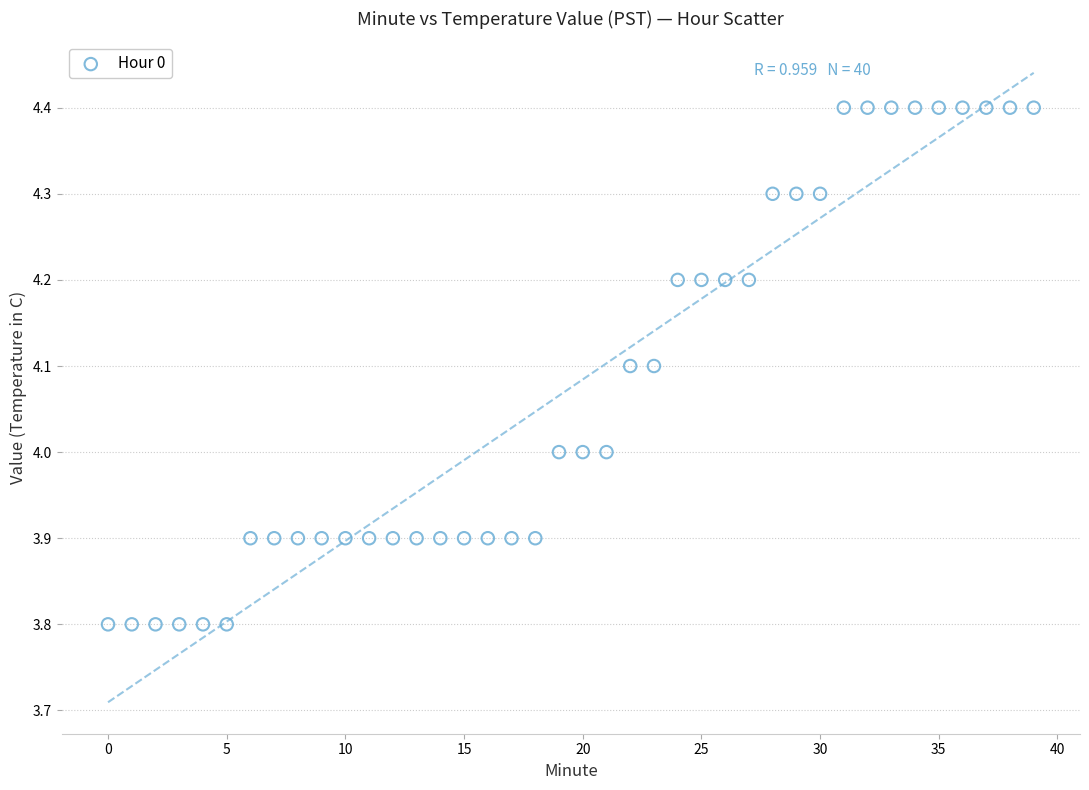

What is the range of Y values (max minus min)?

0.6